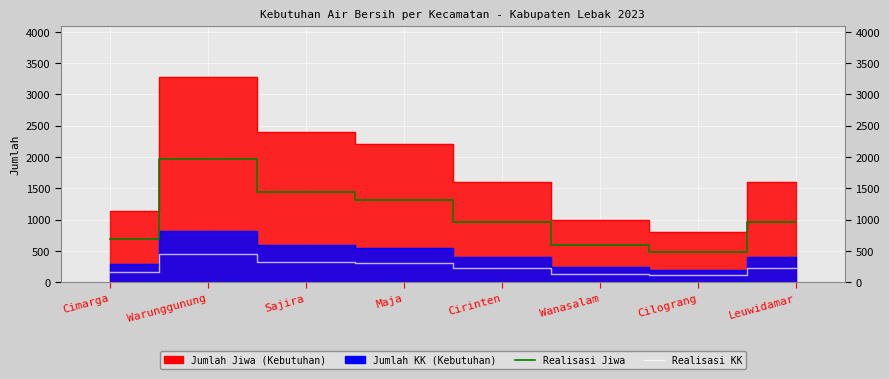

What position from the right is Leuwidamar?

1